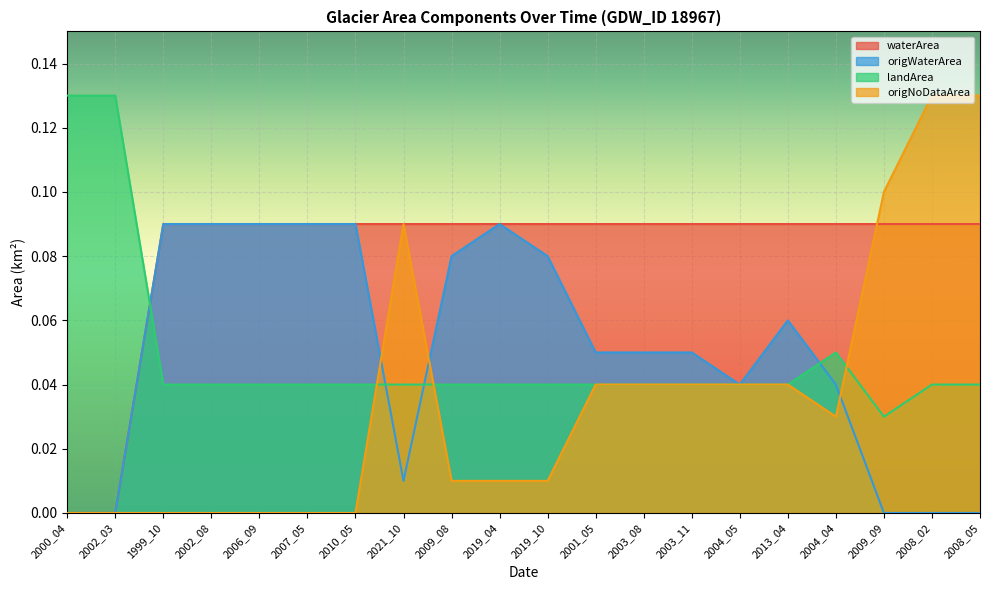

What is the difference between the maximum and minimum values in the landArea series?

0.1